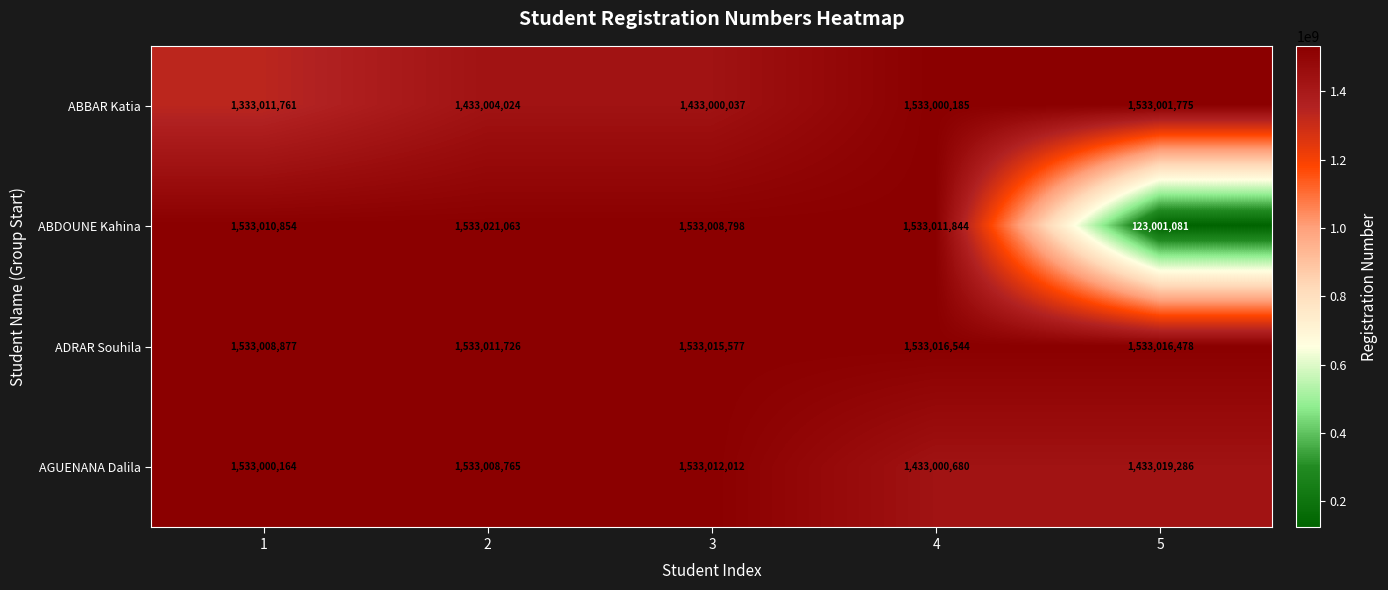

Reading left to right, transcribe all the data shown in this chart.

ABBAR Katia: 1333011761	1433004024	1433000037	1533000185	1533001775
ABDOUNE Kahina: 1533010854	1533021063	1533008798	1533011844	123001081
ADRAR Souhila: 1533008877	1533011726	1533015577	1533016544	1533016478
AGUENANA Dalila: 1533000164	1533008765	1533012012	1433000680	1433019286